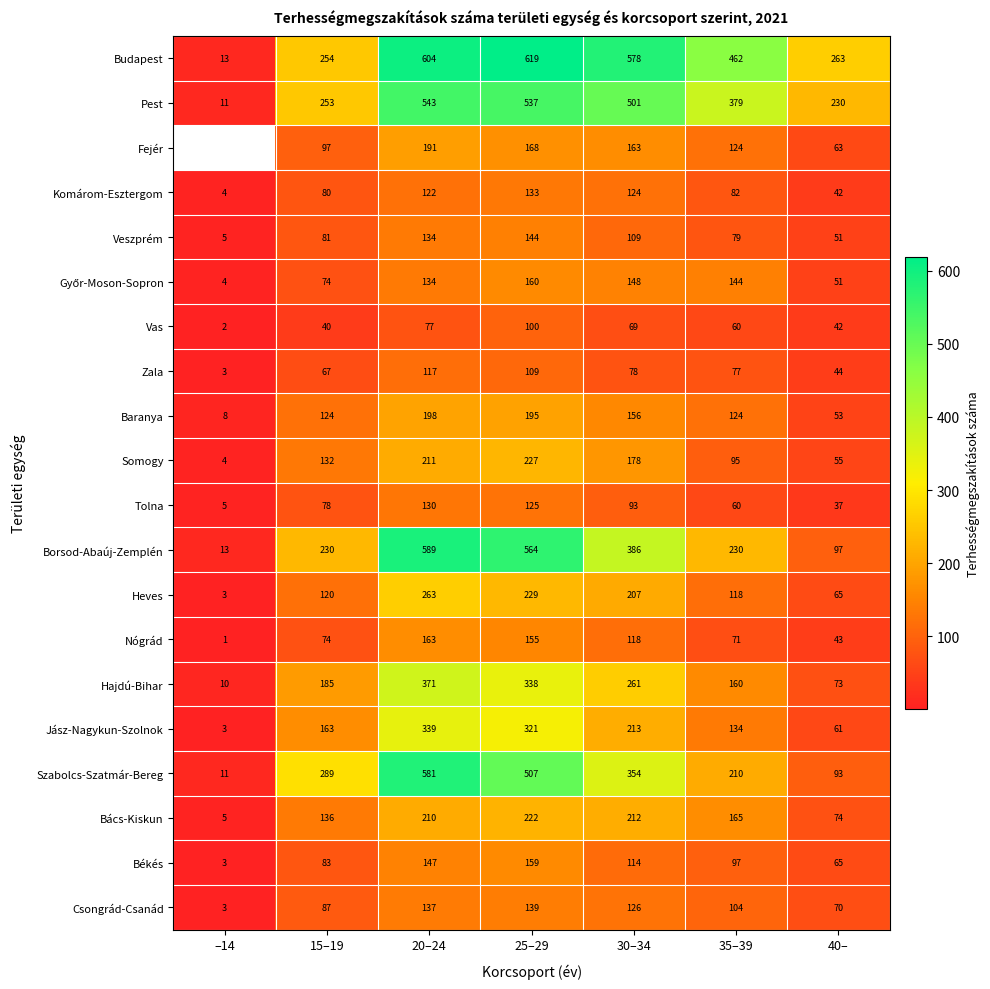

What is the difference between the Borsod-Abaúj-Zemplén values at 20–24 and 25–29?

25